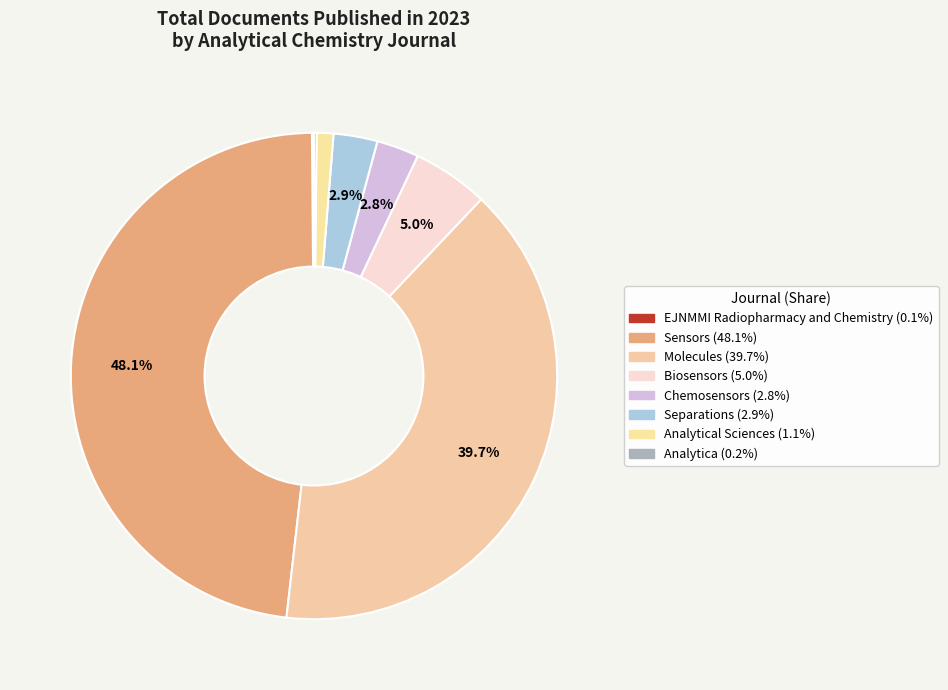

Which slice is the largest?

Sensors